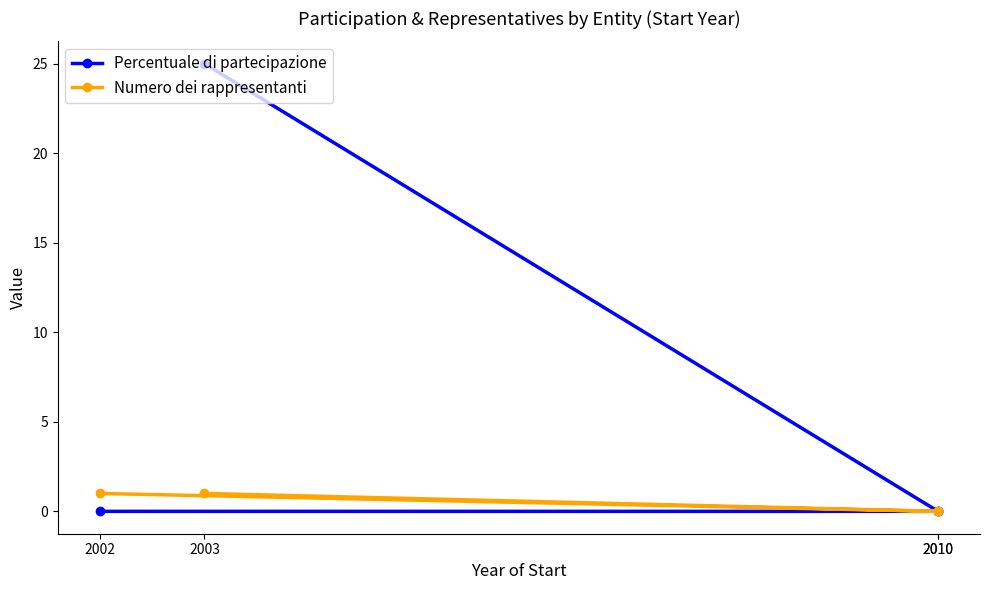

How many Percentuale di partecipazione values are between 0 and 25?

4